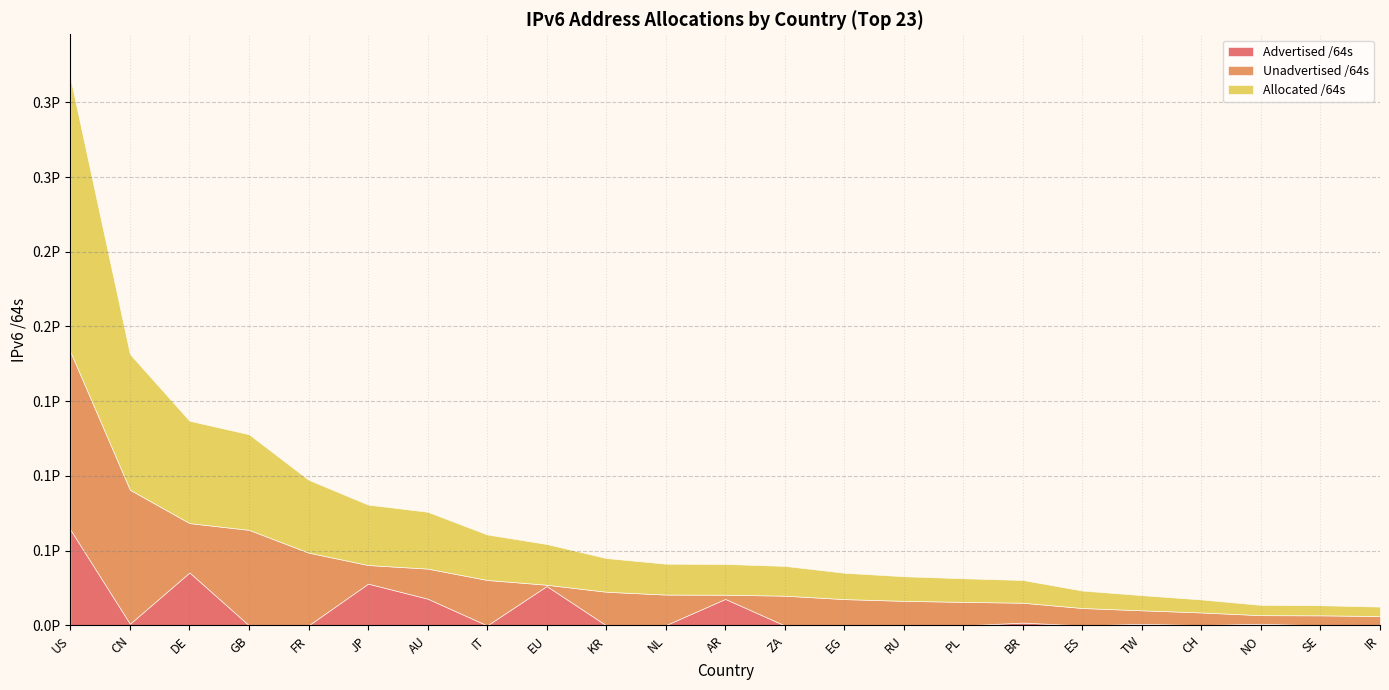

True or false: Unadvertised /64s has a value of 12925647344220 at TW.

False